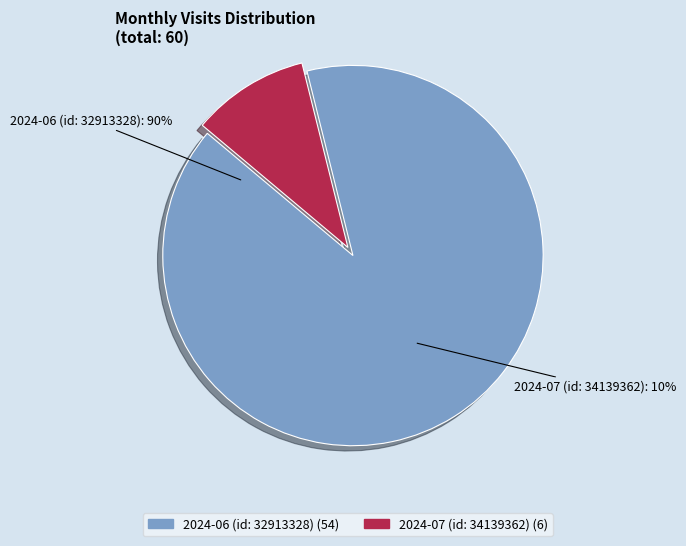

True or false: 2024-07 (id: 34139362) accounts for 3% of the total.

False